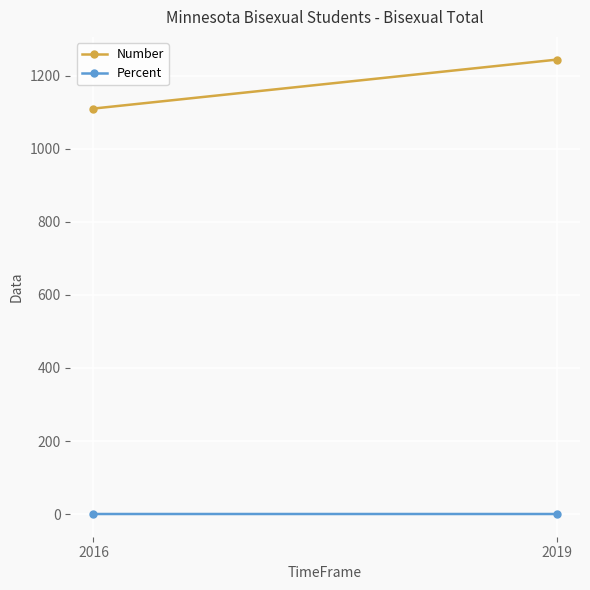

What are all the series names shown in the legend?

Number, Percent